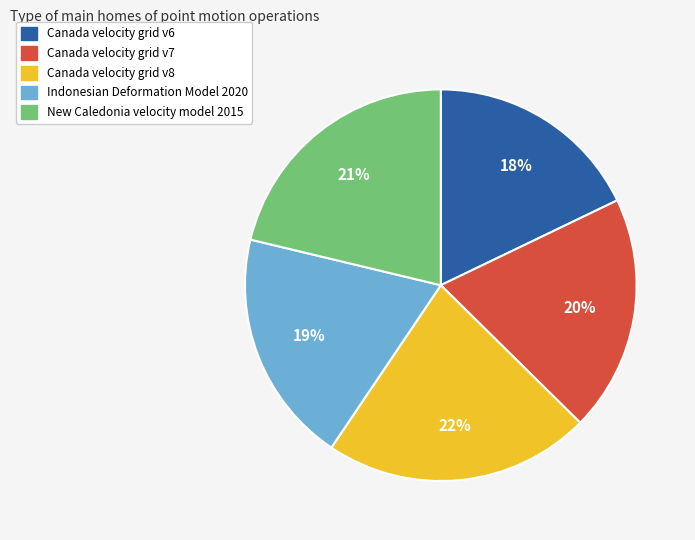

What is the ratio of the value at New Caledonia velocity model 2015 to the value at Canada velocity grid v6?

1.2